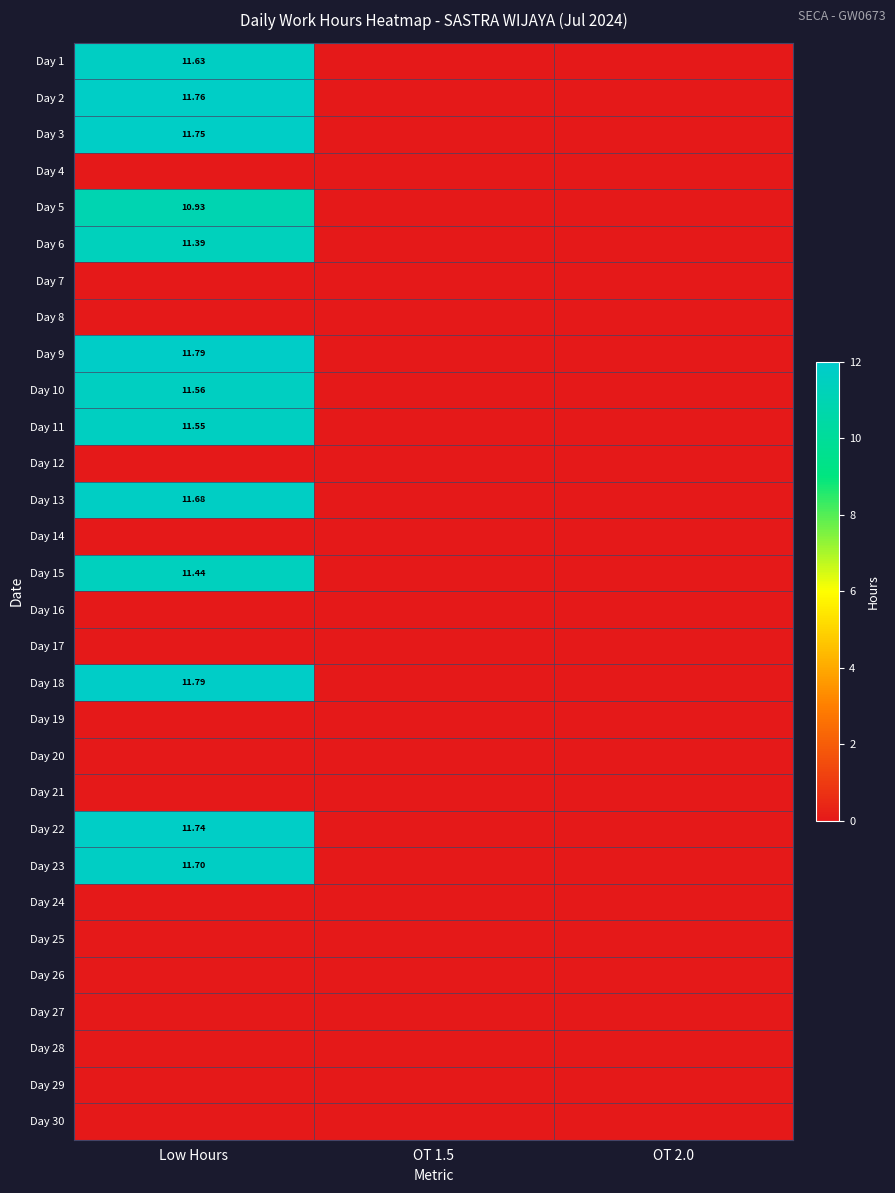

Is the value of Day 2 at OT 1.5 greater than the value of Day 17 at OT 2.0?

No